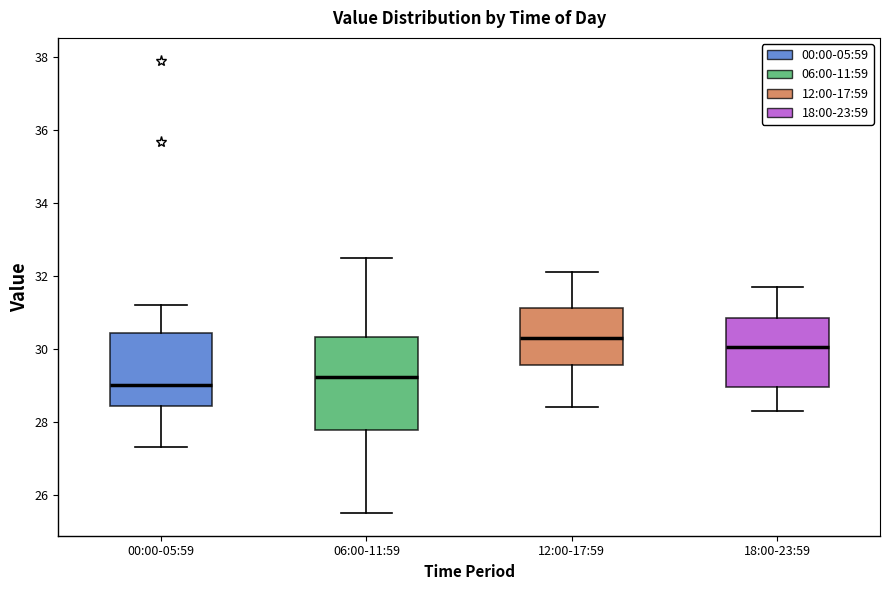

Reading left to right, transcribe this box plot: for each box, give where its median line is, the range the box spans, and where its two whiskers end, as read against the y-axis. The values are not printed on the chart, so give them approximately, as read against the axis.

00:00-05:59: median 29.0, box 28.4 to 30.4, whiskers 27.4 to 31.2
06:00-11:59: median 29.2, box 27.8 to 30.4, whiskers 25.6 to 32.6
12:00-17:59: median 30.4, box 29.6 to 31.2, whiskers 28.4 to 32.2
18:00-23:59: median 30.0, box 29.0 to 30.8, whiskers 28.4 to 31.8